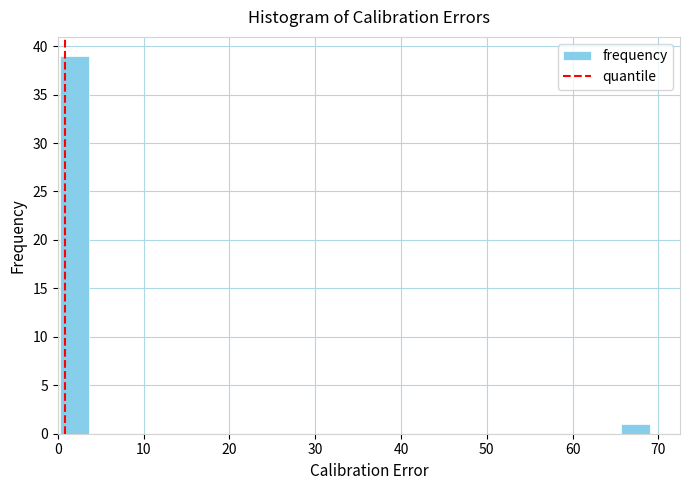

Around what value on the x-axis is the tallest bar? Give the approximate position of its centre, as read against the axis.

2